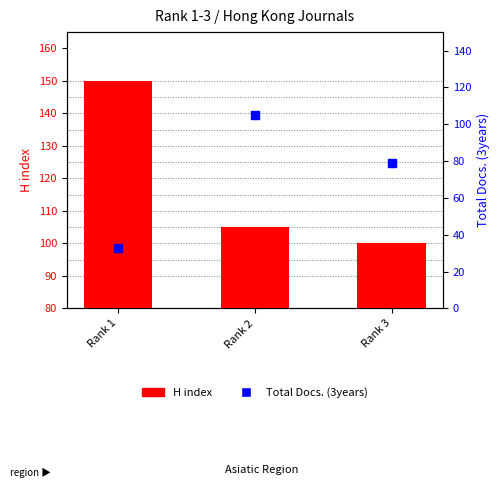

Which series reaches the minimum Y coordinate?

Total Docs. (3years)